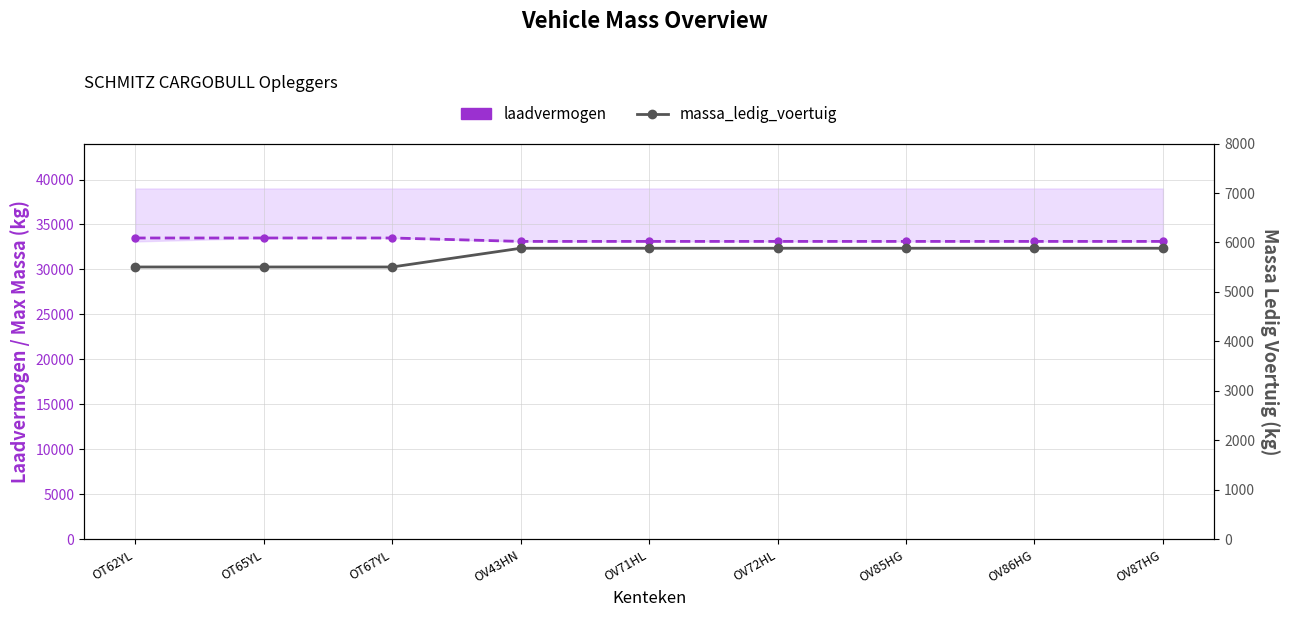

True or false: laadvermogen and massa_ledig_voertuig intersect in this chart.

False